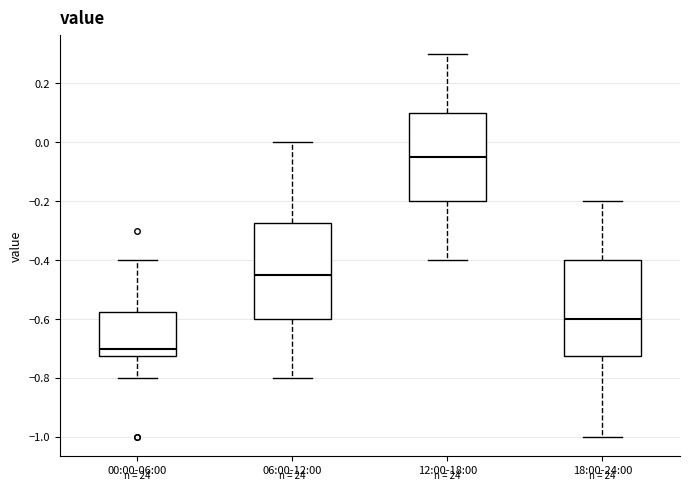

Which box has the highest median line?

12:00-18:00